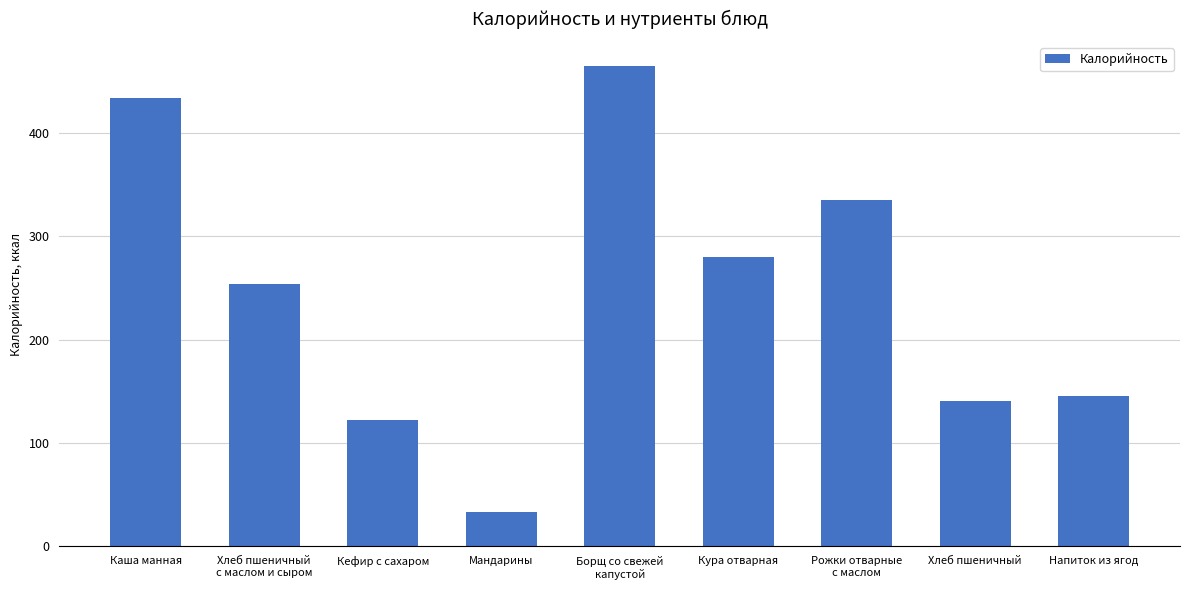

The chart shows a value of 354 at Хлеб пшеничный
с маслом и сыром. True or false?

False